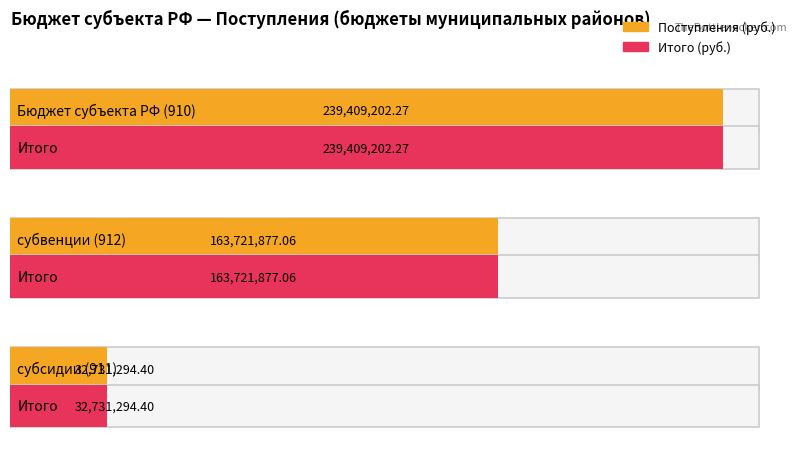

What is the label of the 2nd bar from the right?

субсидии (911)